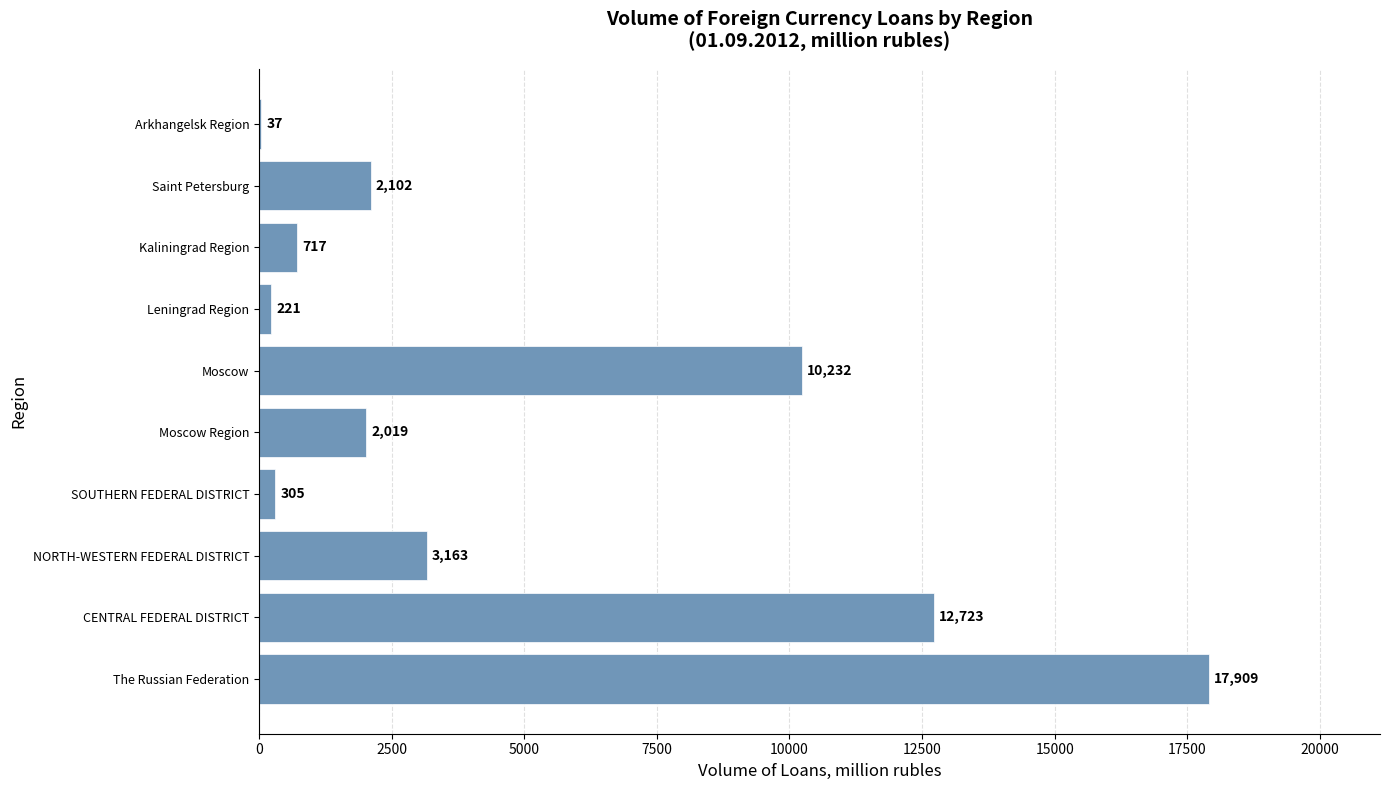

Reading bottom to top, extract all data points from this chart.

The Russian Federation=17909	CENTRAL FEDERAL DISTRICT=12723	NORTH-WESTERN FEDERAL DISTRICT=3163	SOUTHERN FEDERAL DISTRICT=305	Moscow Region=2019	Moscow=10232	Leningrad Region=221	Kaliningrad Region=717	Saint Petersburg=2102	Arkhangelsk Region=37